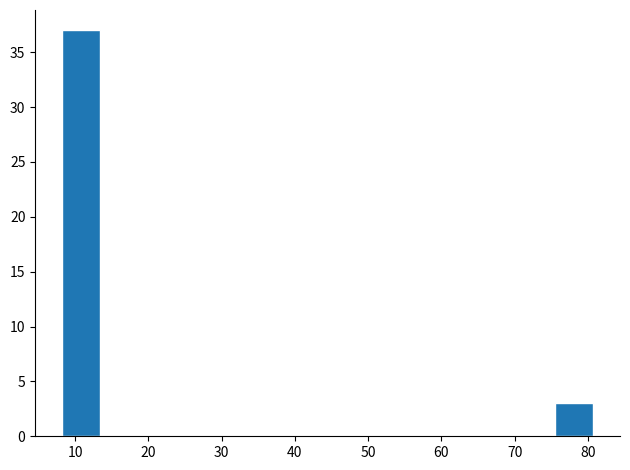

Which range on the x-axis has the tallest bar?

8 to 13